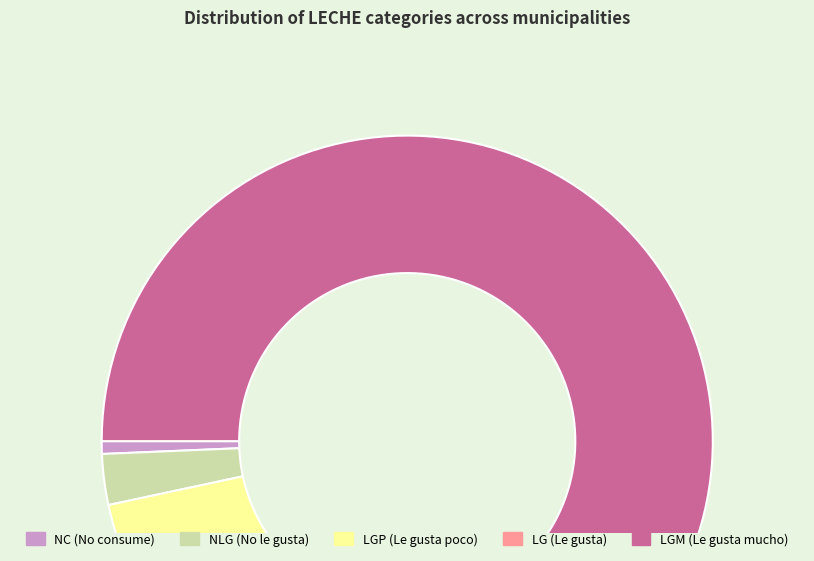

True or false: LGM accounts for 64% of the total.

True